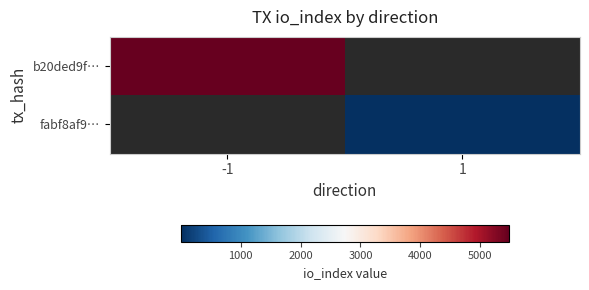

Which has a higher value, 1 or -1?

-1